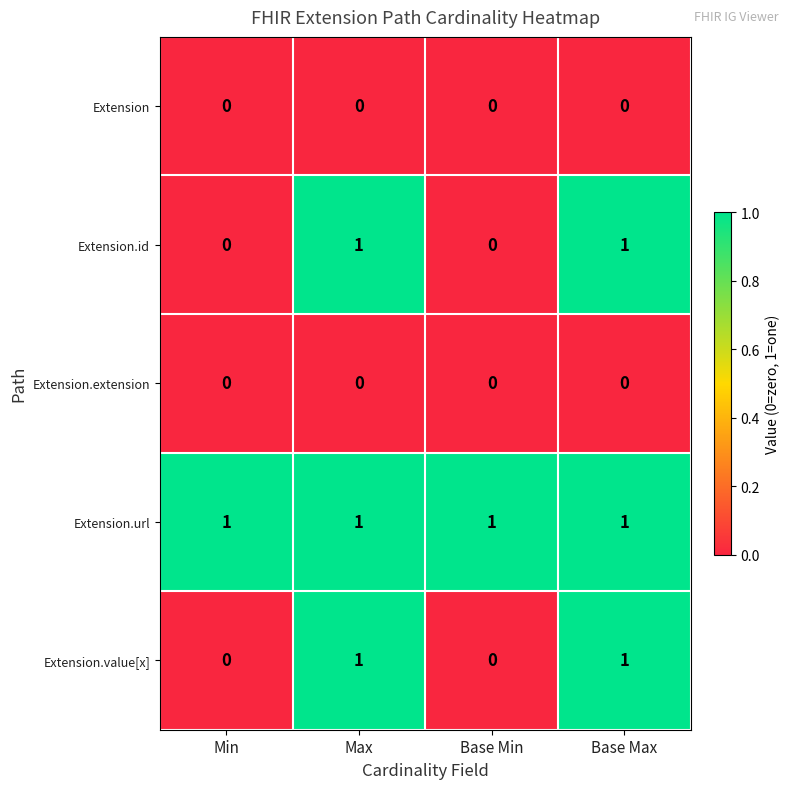

Reading left to right, what are all the values shown in this chart?

Extension: Min=0	Max=0	Base Min=0	Base Max=0
Extension.id: Min=0	Max=1	Base Min=0	Base Max=1
Extension.extension: Min=0	Max=0	Base Min=0	Base Max=0
Extension.url: Min=1	Max=1	Base Min=1	Base Max=1
Extension.value[x]: Min=0	Max=1	Base Min=0	Base Max=1